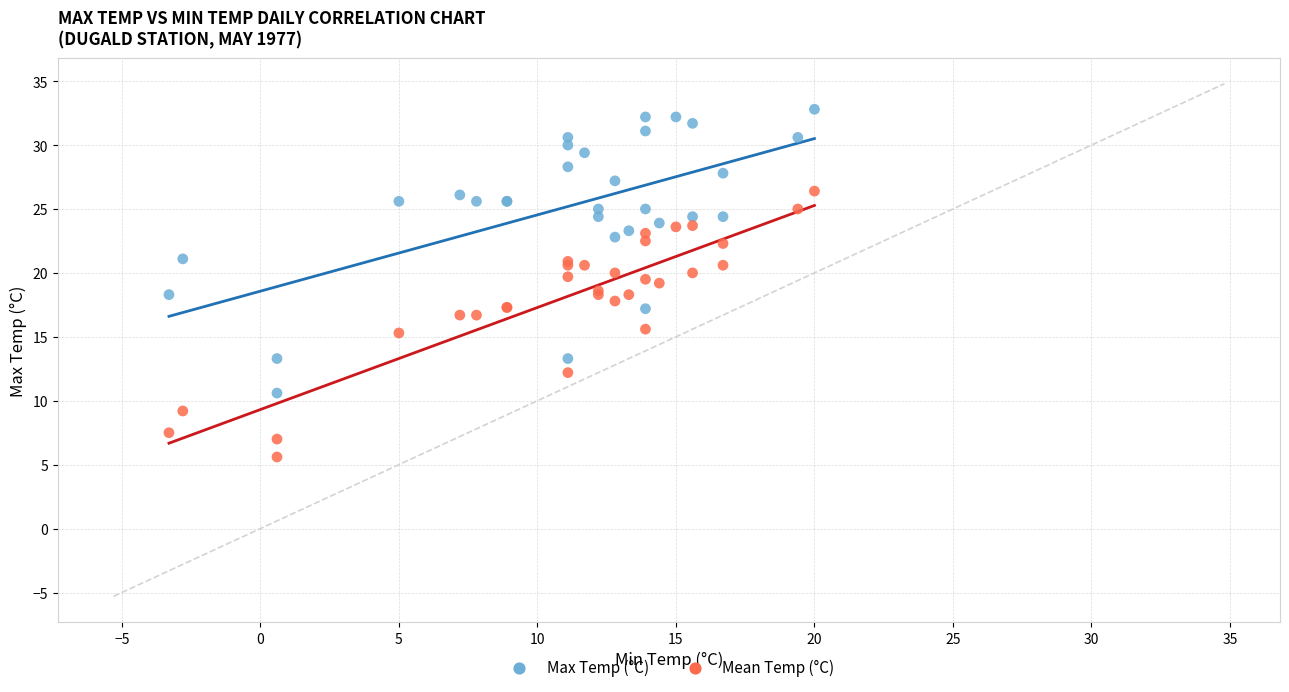

Which series reaches the maximum Y coordinate?

Max Temp (°C)